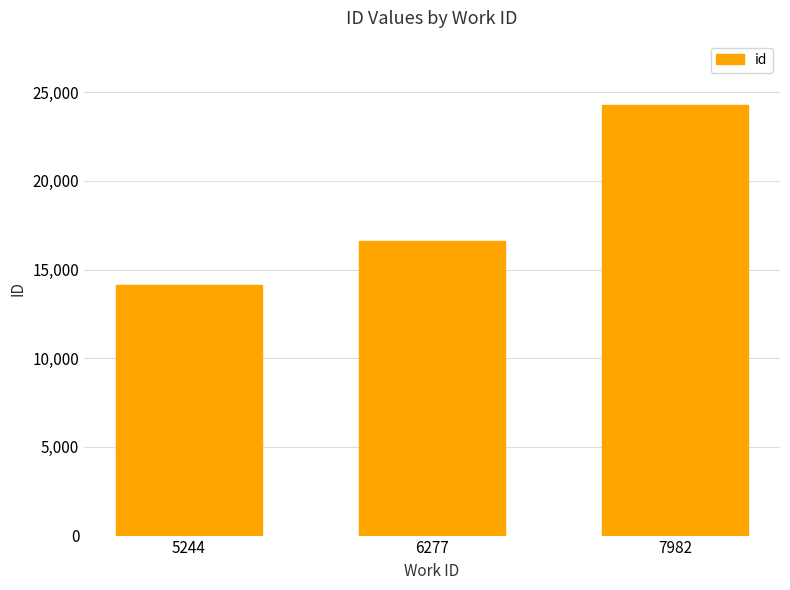

What is the change in value from 5244 to 6277?

+2461.5